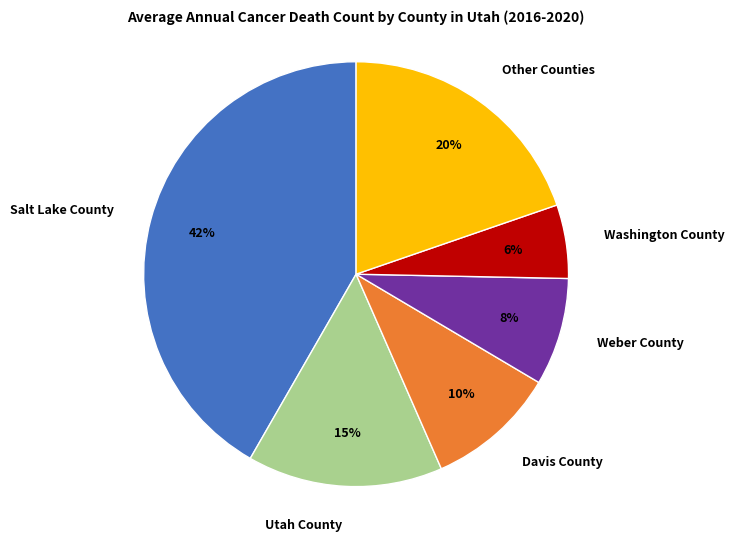

What percentage is the Weber County slice, to the nearest percent?

8%